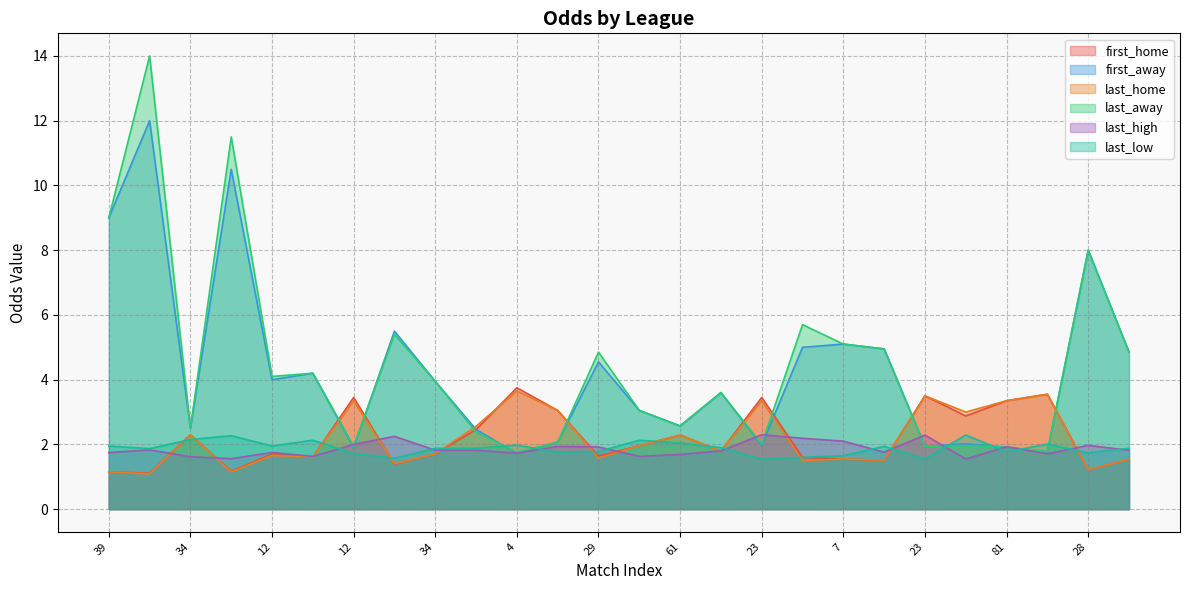

The value of last_home at 4 is 0.5. True or false?

False